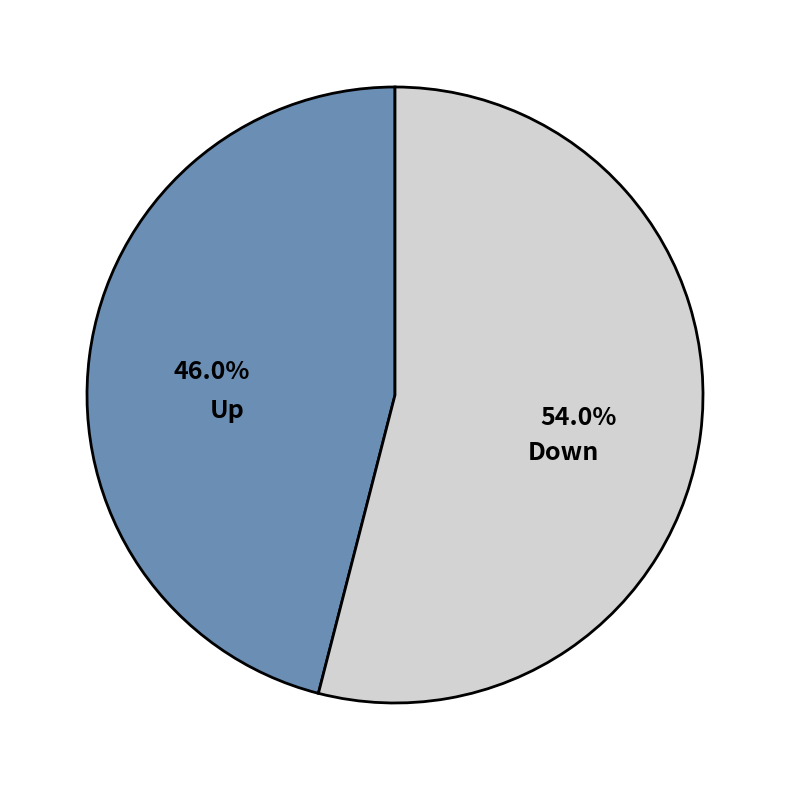

Which has a higher value, Down or Up?

Down